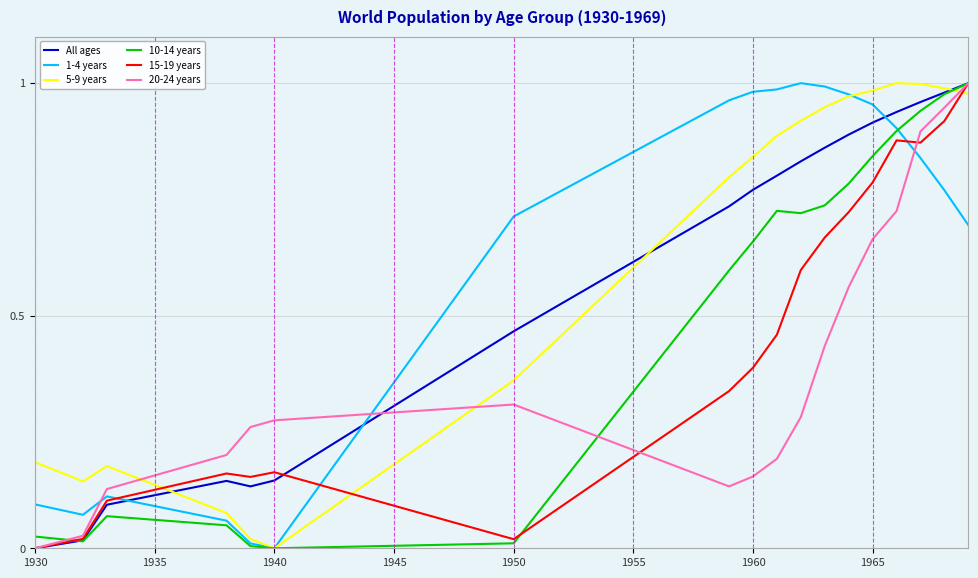

Which series has the largest total across all categories?

1-4 years